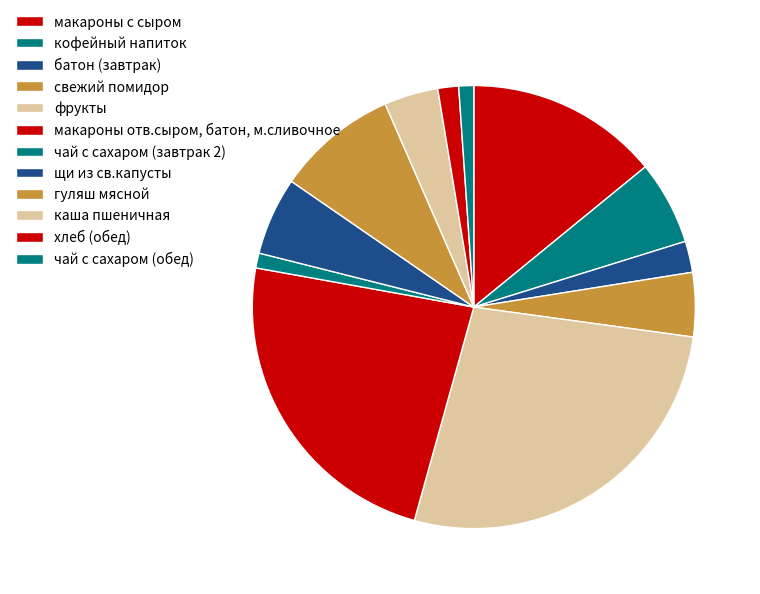

What portion of the pie excludes щи из св.капусты?

94.3%